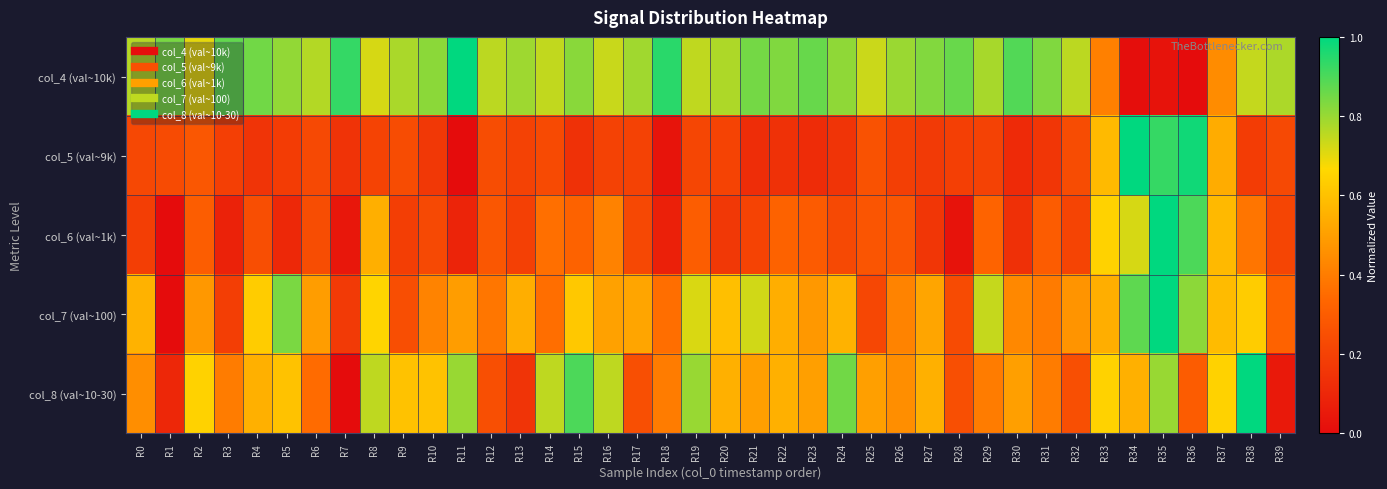

At which category is the sum across all series the highest?

R35